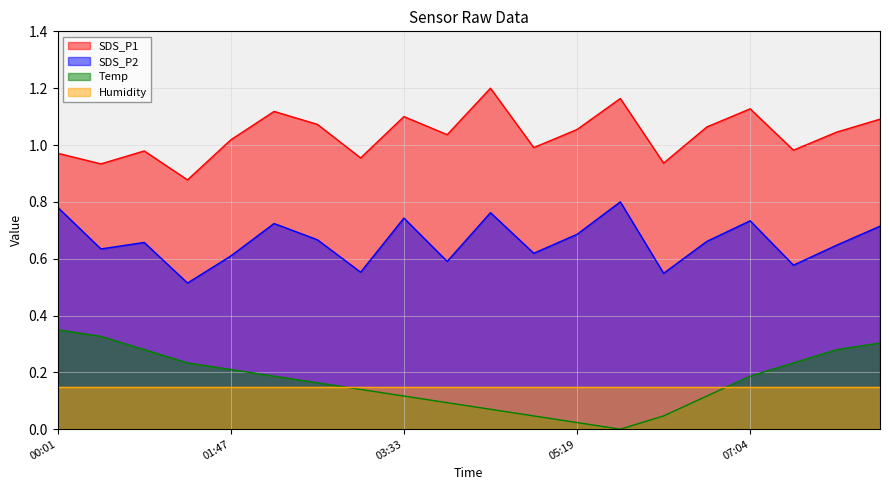

True or false: Temp has a value of 0.1 at 04:00.

True